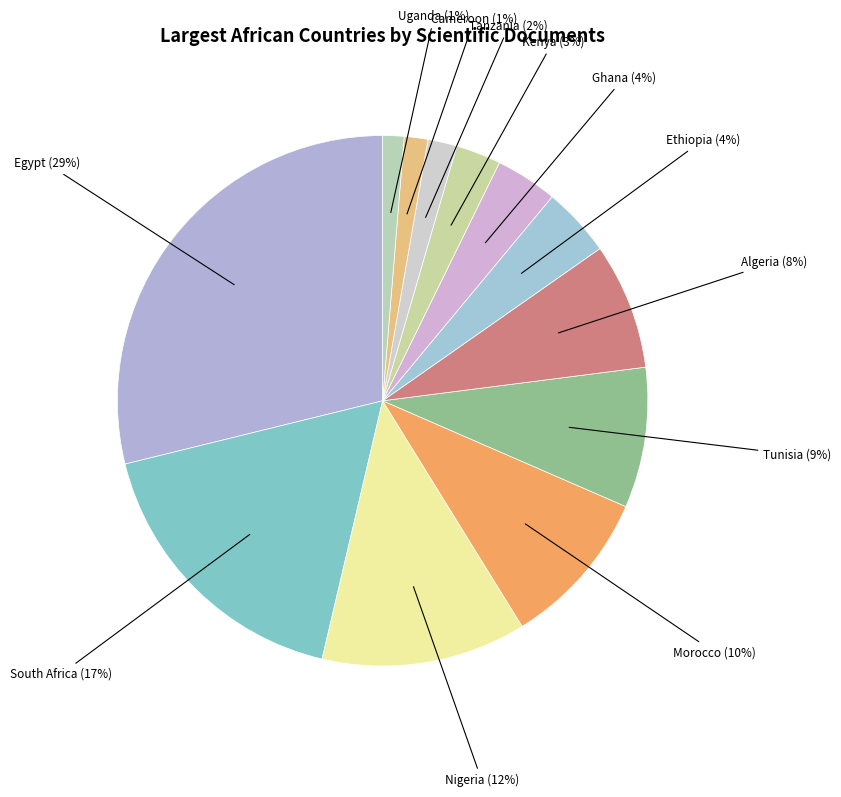

How many slices are in this pie chart?

12